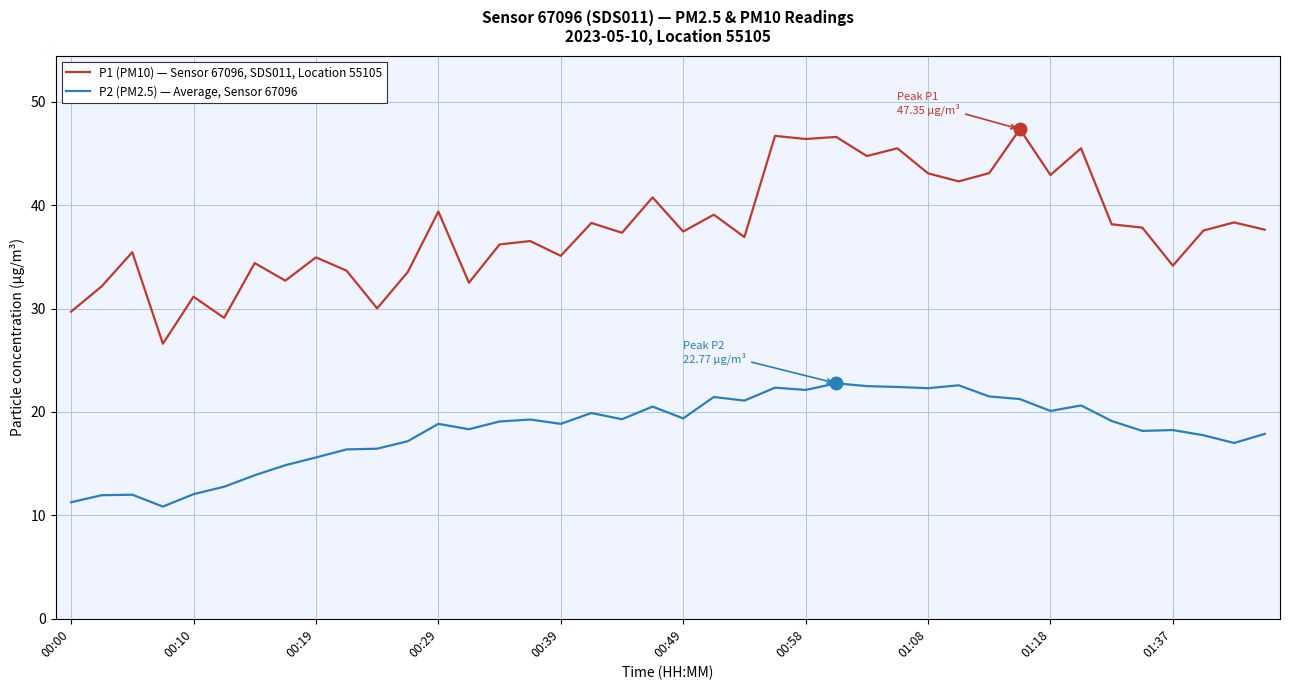

List the series in order of their peak value, highest first.

P1 (PM10) — Sensor 67096, SDS011, Location 55105, P2 (PM2.5) — Average, Sensor 67096